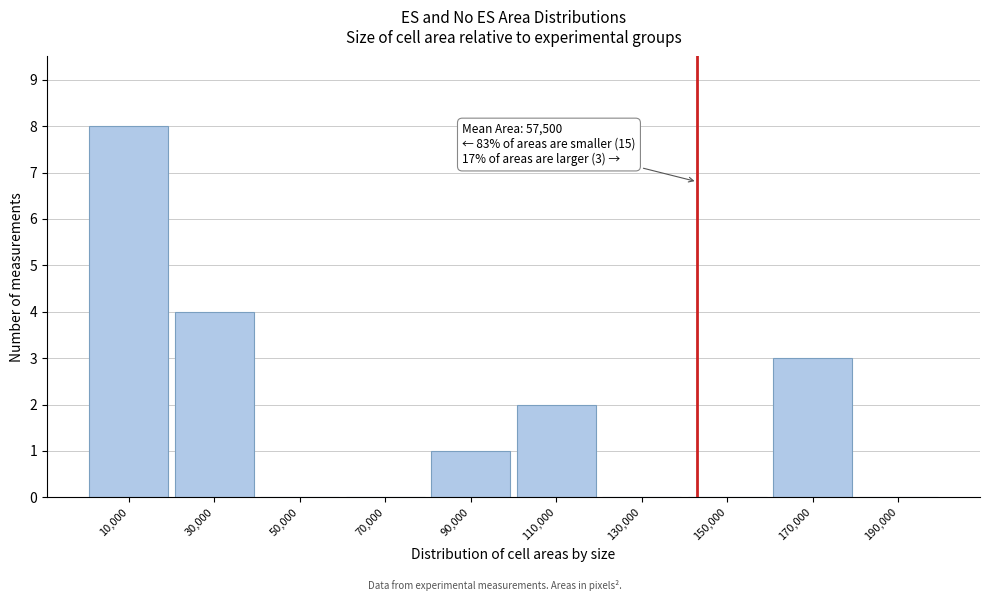

Which range on the x-axis has the tallest bar?

0 to 20000